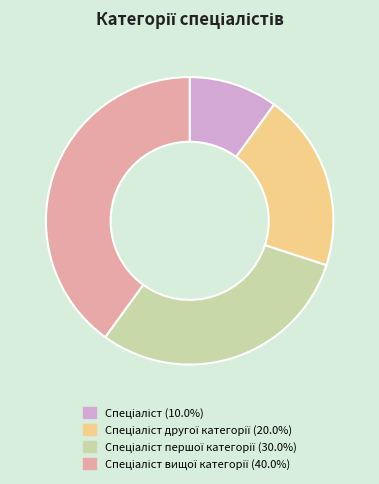

Is there any slice that represents more than half of the pie?

No